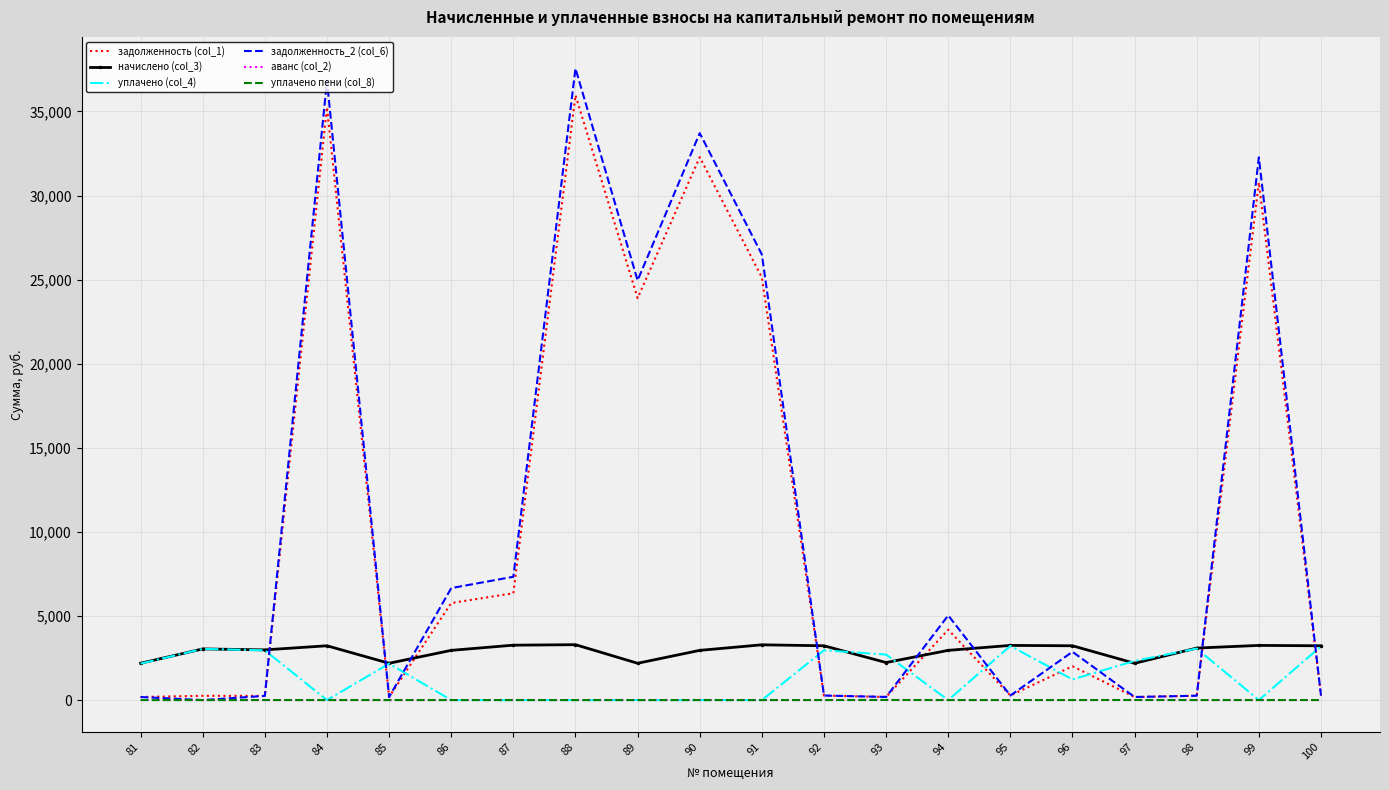

Which series changed the most between 87 and 89?

задолженность_2 (col_6)